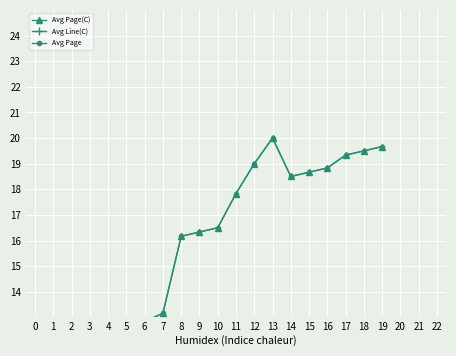

What is the total value across all series at 14?

38.5